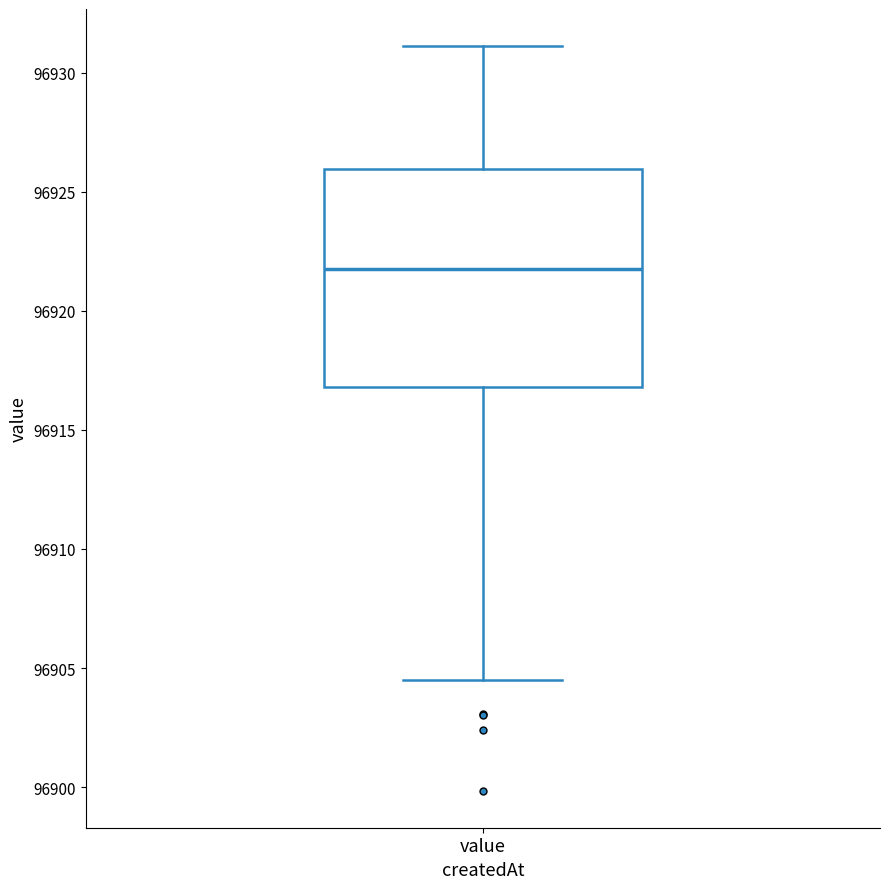

Read this box plot against the y-axis: the position of the median line, the range covered by the box, and the ends of both whiskers. The values are not printed on the chart, so give them approximately, as read against the axis.

median 96921.5, box 96917.0 to 96926.0, whiskers 96904.5 to 96931.0